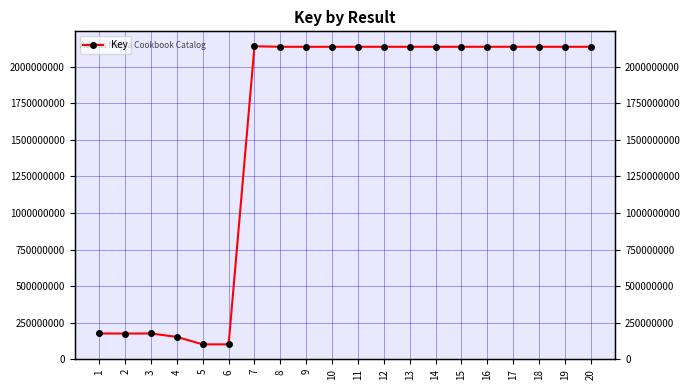

Does the chart display data point markers on the line(s)?

Yes